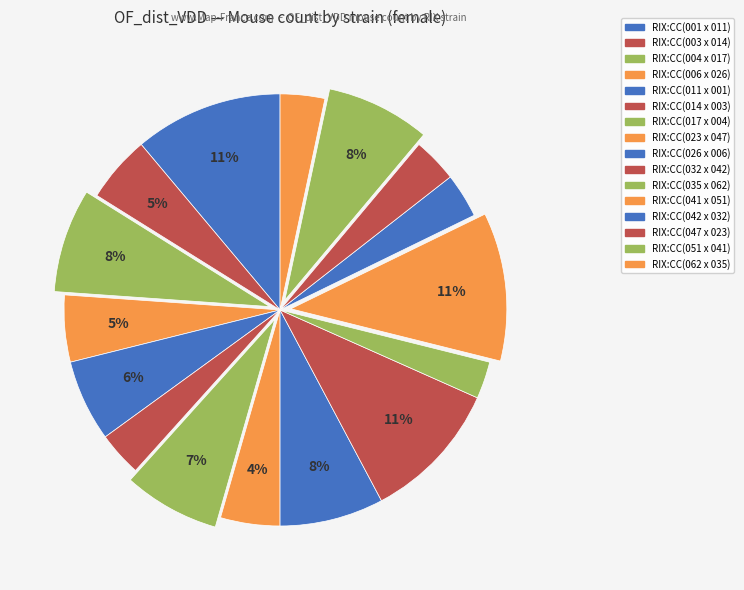

Count the number of slices in the pie.

16